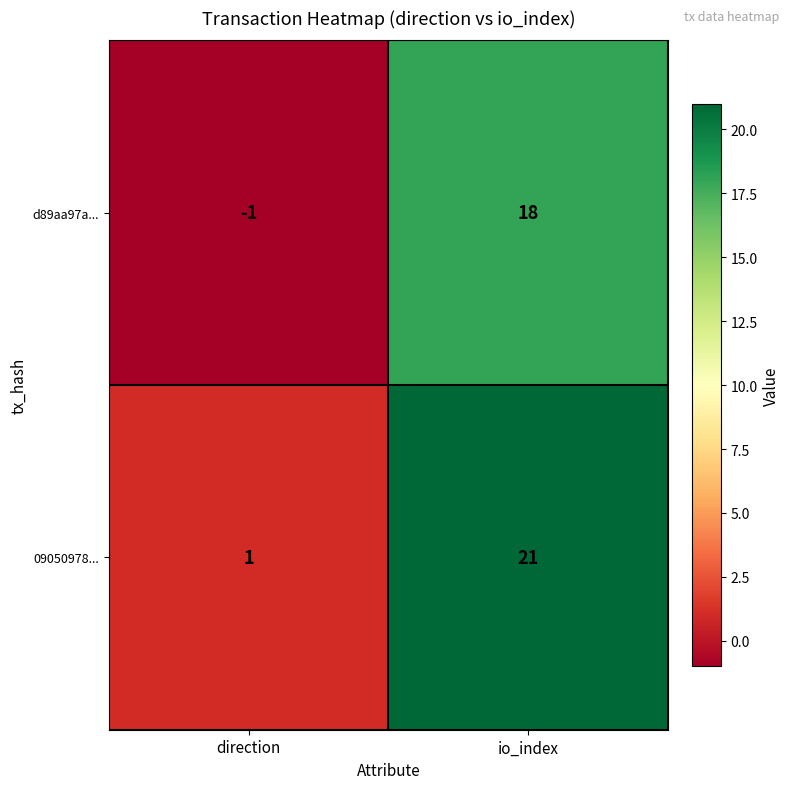

Reading left to right, extract all data points from this chart.

d89aa97a...: direction=-1	io_index=18
09050978...: direction=1	io_index=21